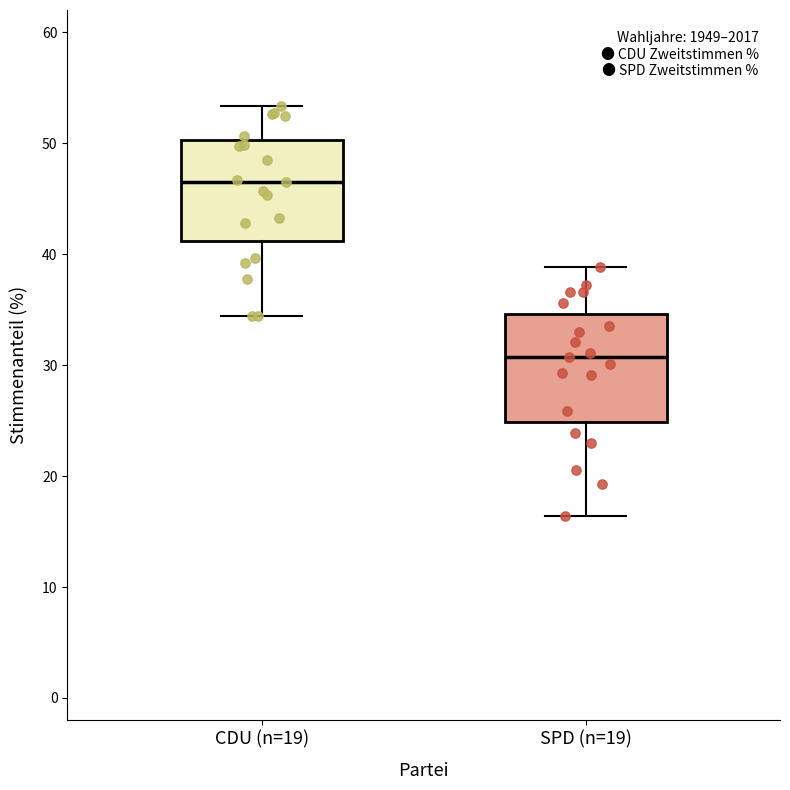

Which box's median line is the lowest?

SPD (n=19)